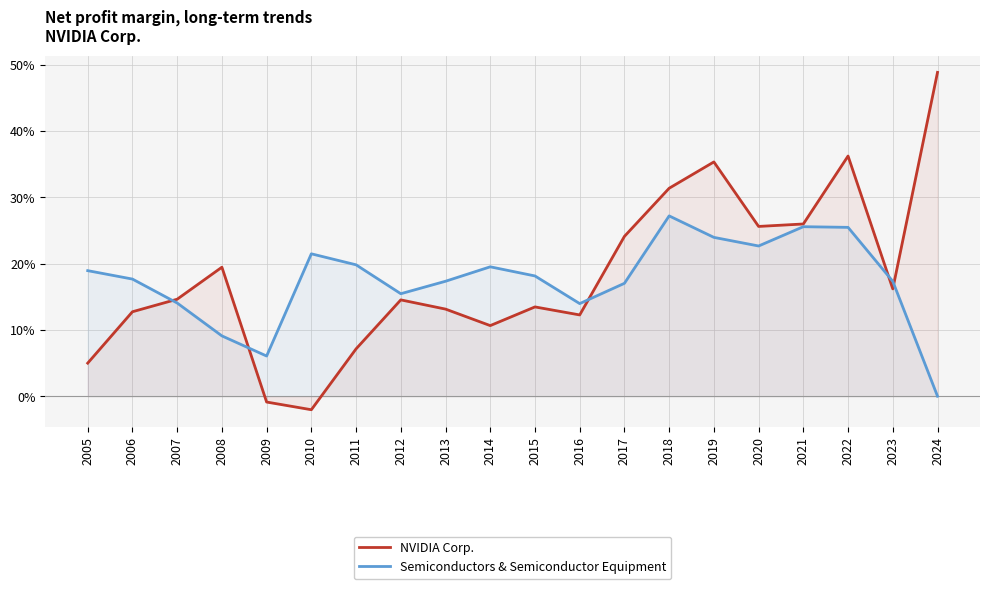

Rank the categories by Semiconductors & Semiconductor Equipment value from highest to lowest.

2018, 2021, 2022, 2019, 2020, 2010, 2011, 2014, 2005, 2015, 2006, 2013, 2023, 2017, 2012, 2007, 2016, 2008, 2009, 2024